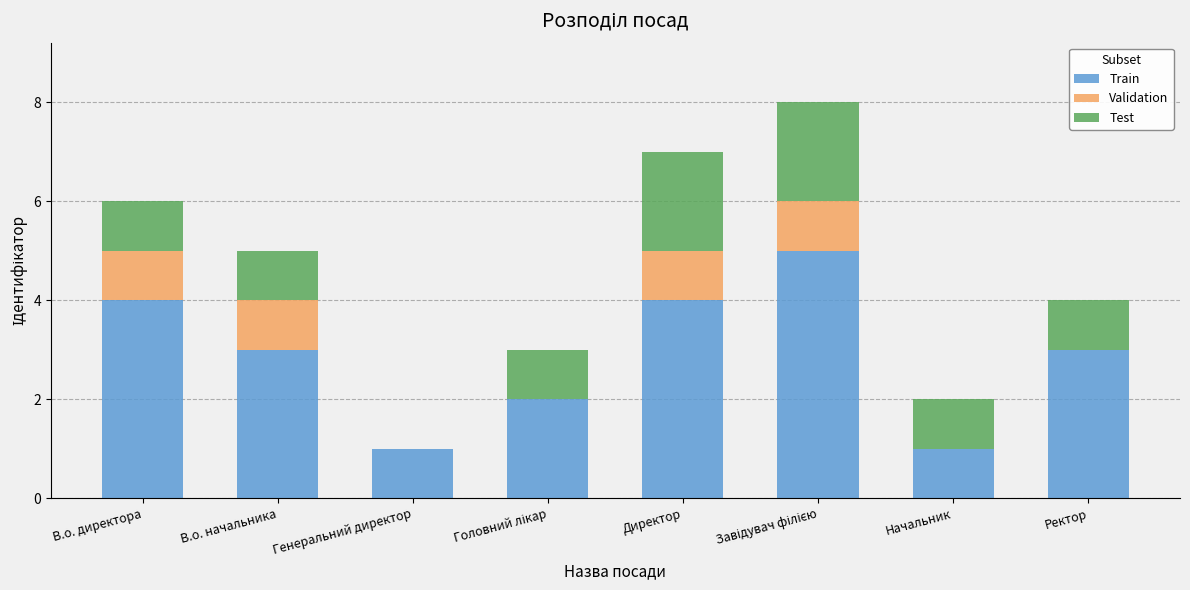

What is the sum of the Train values at В.о. начальника and Директор?

7